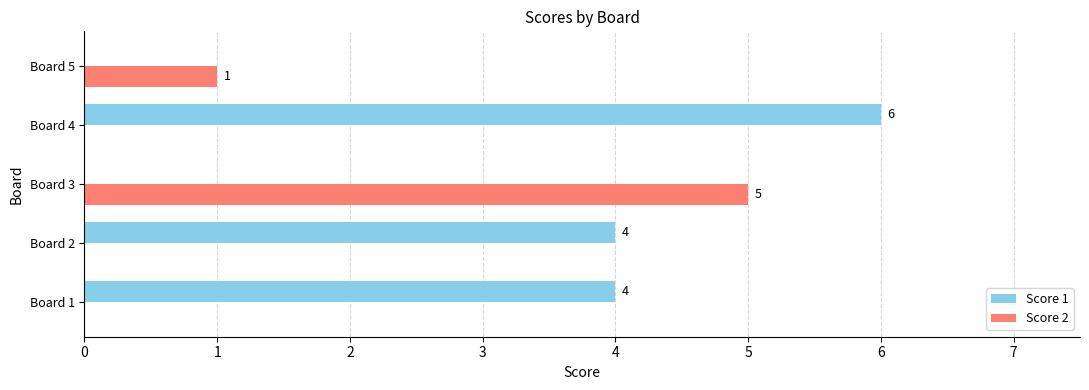

Which series changed the most between Board 3 and Board 5?

Score 2